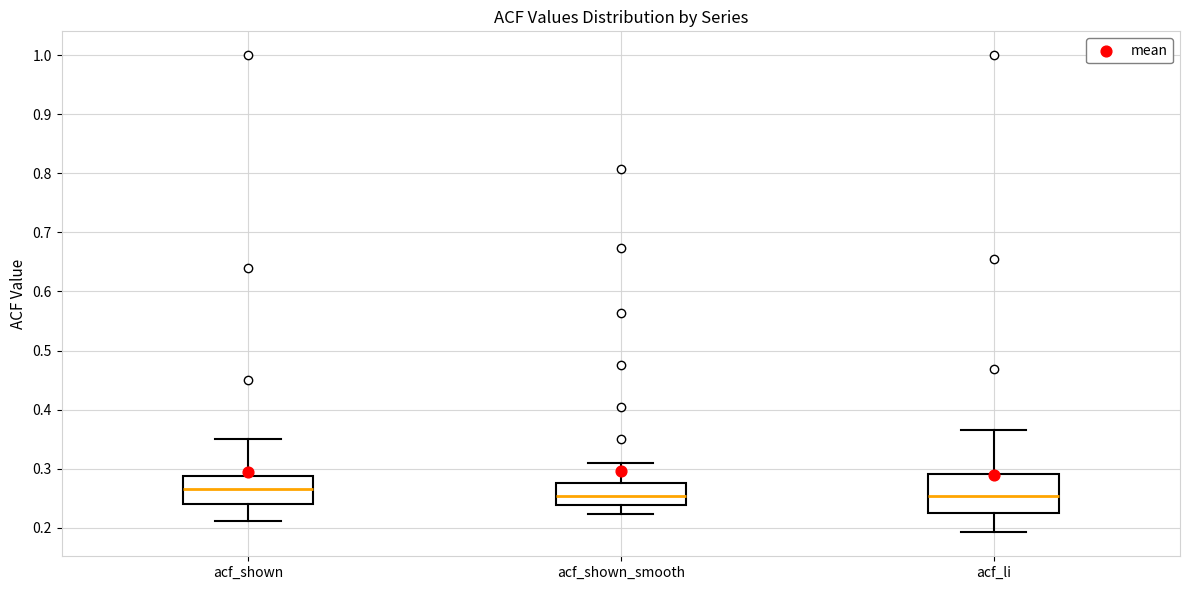

Reading left to right, read every box against the y-axis: the position of its median line, the range the box covers, and the ends of its whiskers. The values are not printed on the chart, so give them approximately, as read against the axis.

acf_shown: median 0.27, box 0.24 to 0.29, whiskers 0.21 to 0.35
acf_shown_smooth: median 0.25, box 0.24 to 0.28, whiskers 0.22 to 0.31
acf_li: median 0.25, box 0.23 to 0.29, whiskers 0.19 to 0.37